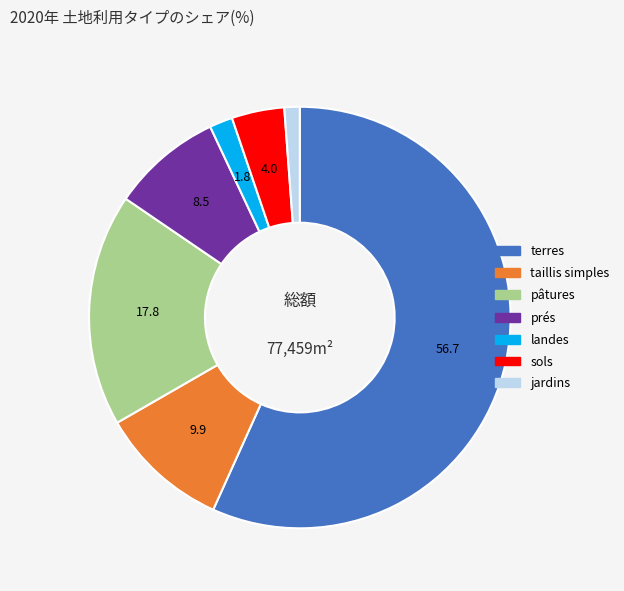

Count the number of slices in the pie.

7